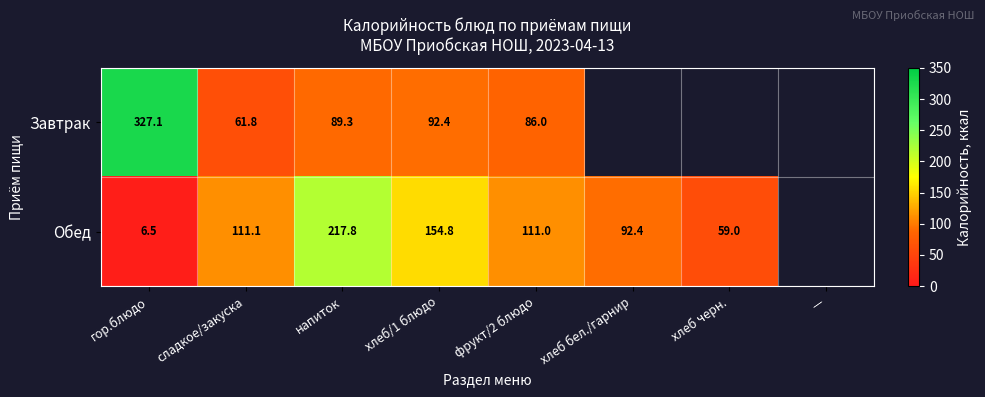

What is the minimum value shown in the chart?

6.5